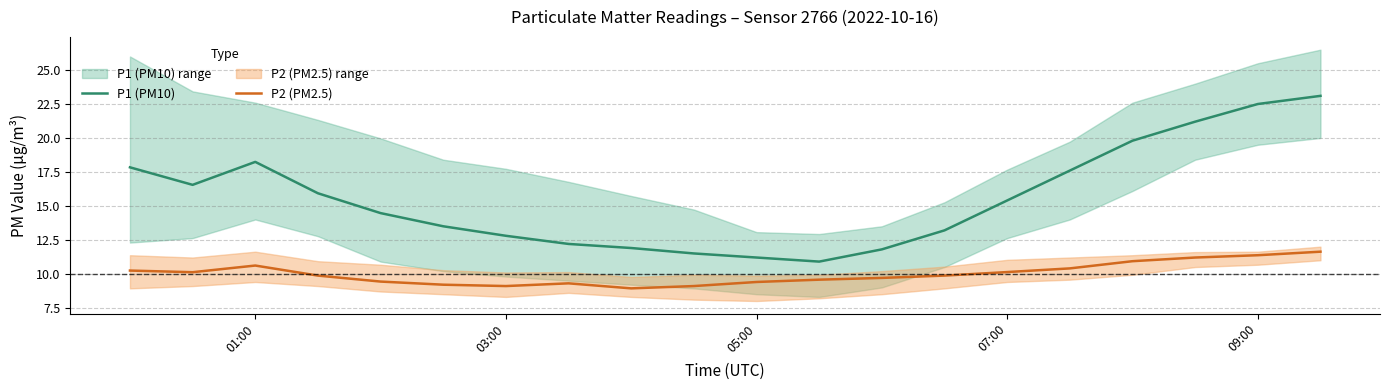

True or false: P1 (PM10) and P2 (PM2.5) cross at least once.

False